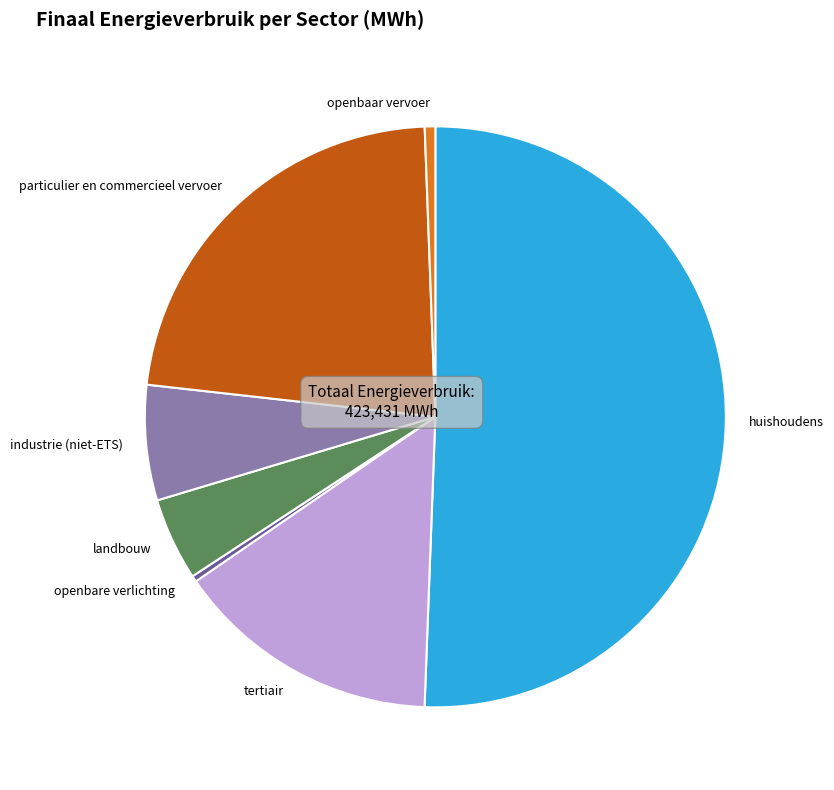

Between openbare verlichting and landbouw, which is larger?

landbouw